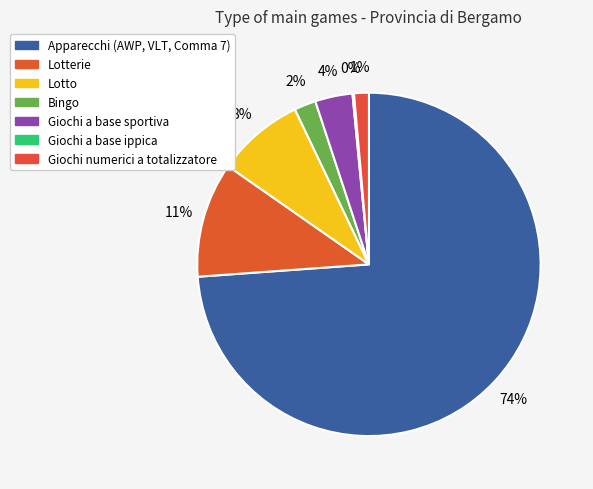

To the nearest percent, what portion does Lotto represent?

8%